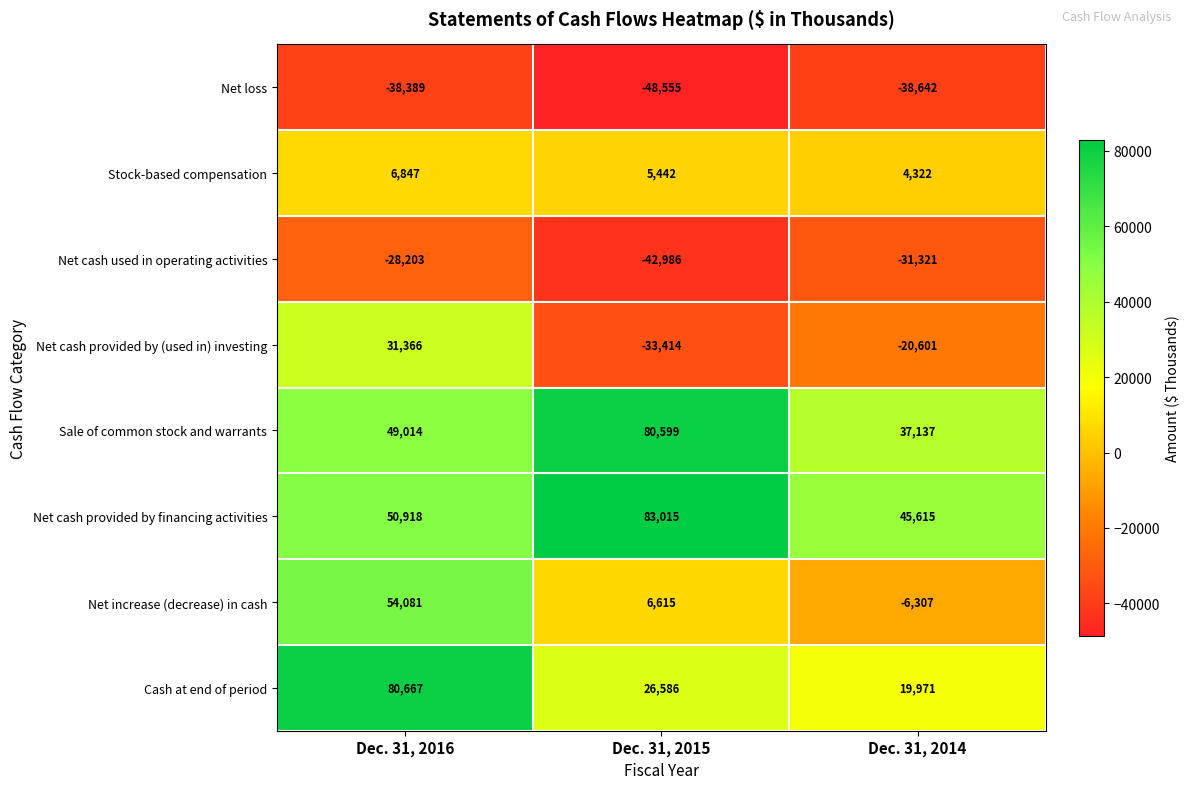

Reading left to right, transcribe all the data shown in this chart.

Net loss: -38389	-48555	-38642
Stock-based compensation: 6847	5442	4322
Net cash used in operating activities: -28203	-42986	-31321
Net cash provided by (used in) investing: 31366	-33414	-20601
Sale of common stock and warrants: 49014	80599	37137
Net cash provided by financing activities: 50918	83015	45615
Net increase (decrease) in cash: 54081	6615	-6307
Cash at end of period: 80667	26586	19971